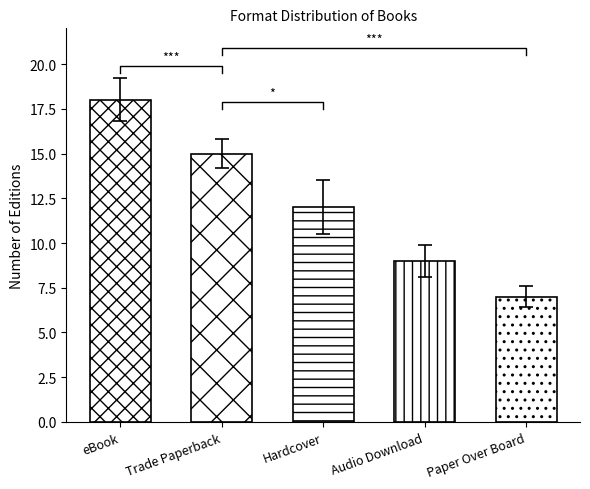

List the labels in order of value, smallest first.

Paper Over Board, Audio Download, Hardcover, Trade Paperback, eBook